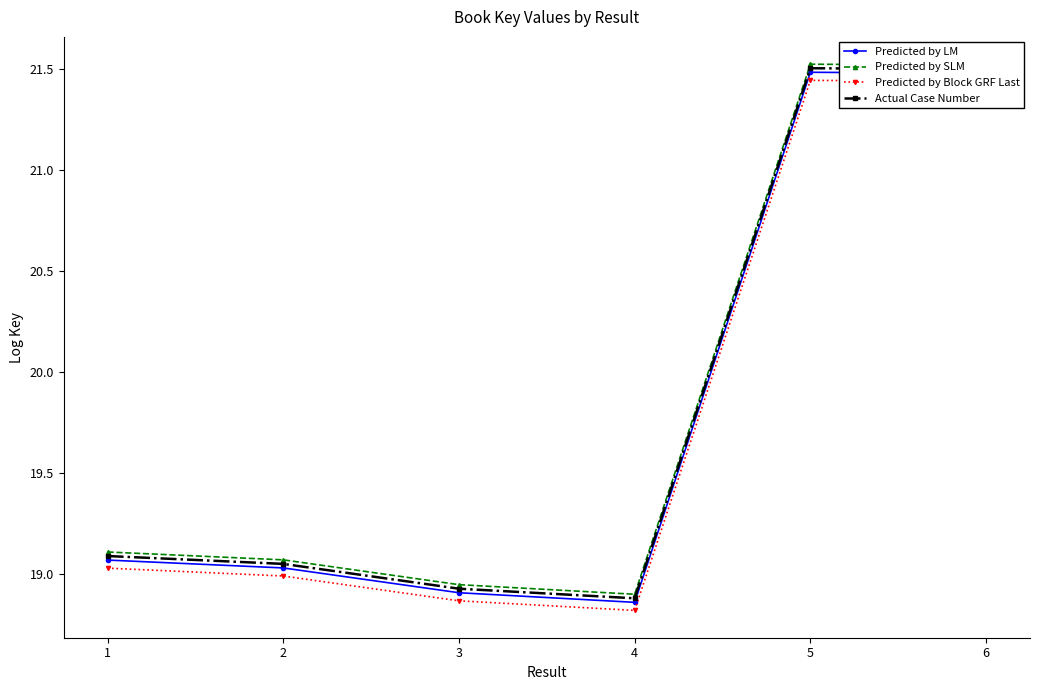

What is the total value across all series at 6?

85.9